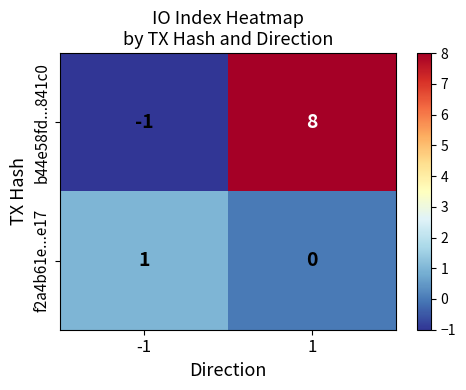

At how many categories does at least one series exceed 4?

1